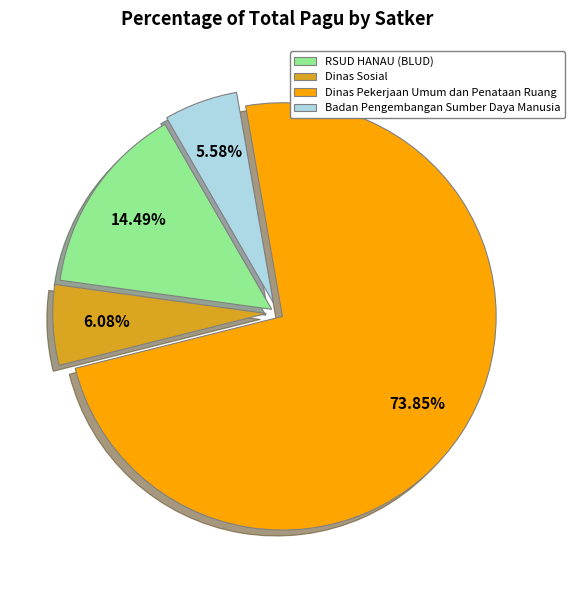

Do Dinas Pekerjaan Umum dan Penataan Ruang and Badan Pengembangan Sumber Daya Manusia together represent more than half of the pie?

Yes